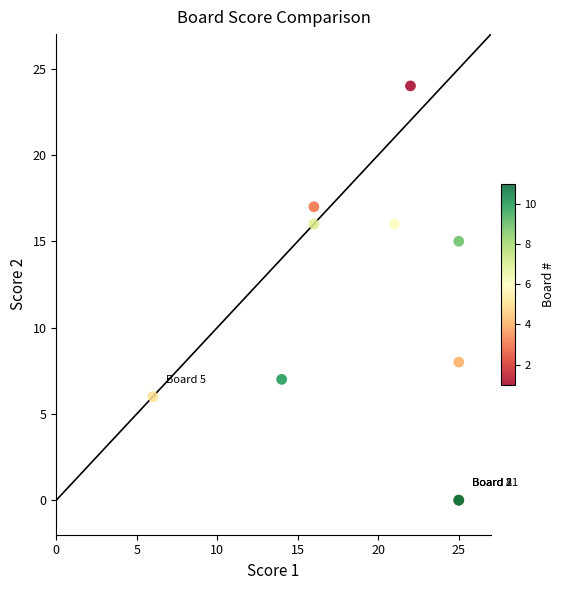

What Y value in the scatter plot is closest to 12?

15